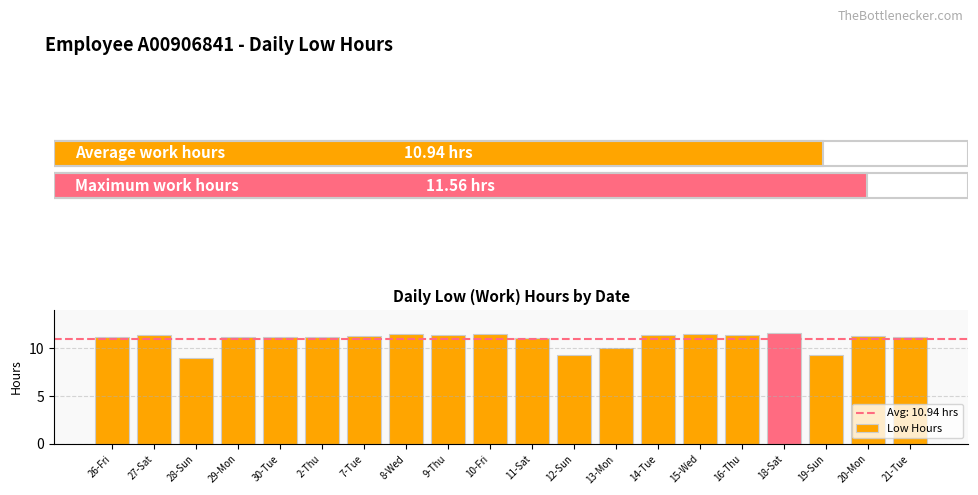

What is the sum of the values at 28-Sun and 30-Tue?

20.2